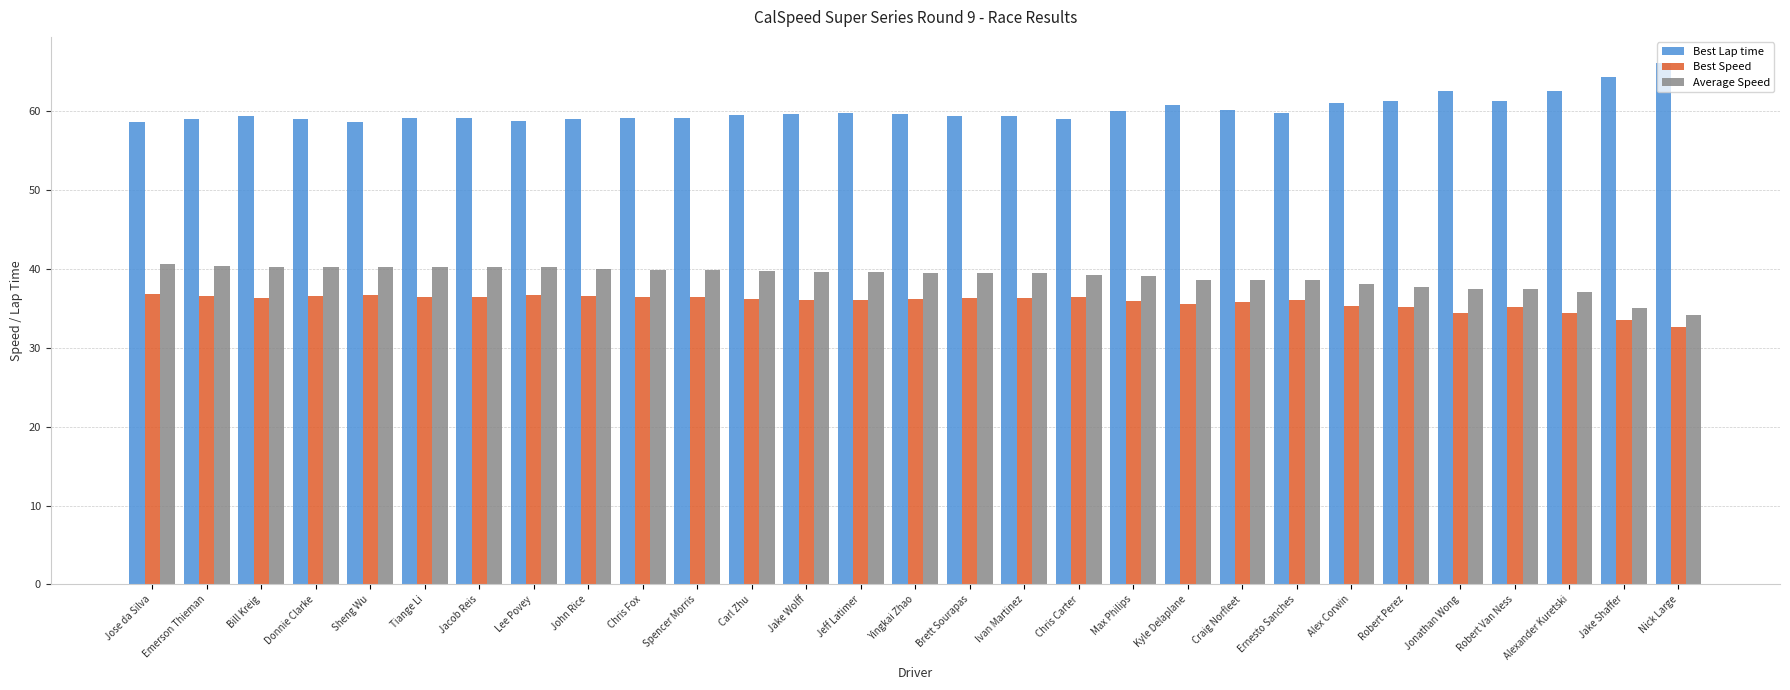

What is the difference between the highest and lowest values at Jonathan Wong?

28.1